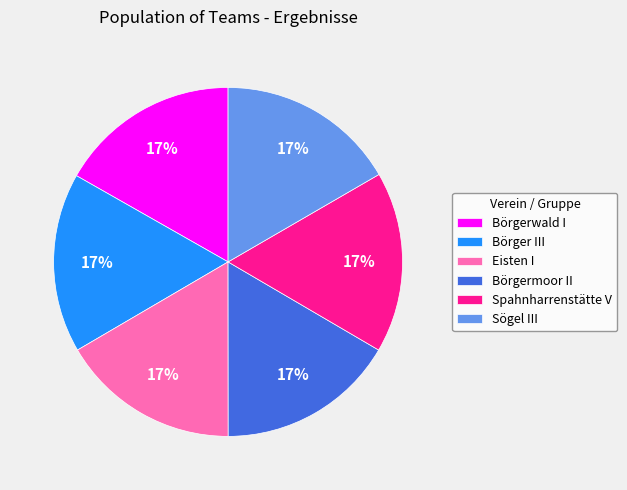

To the nearest percent, what is the average slice percentage?

17%